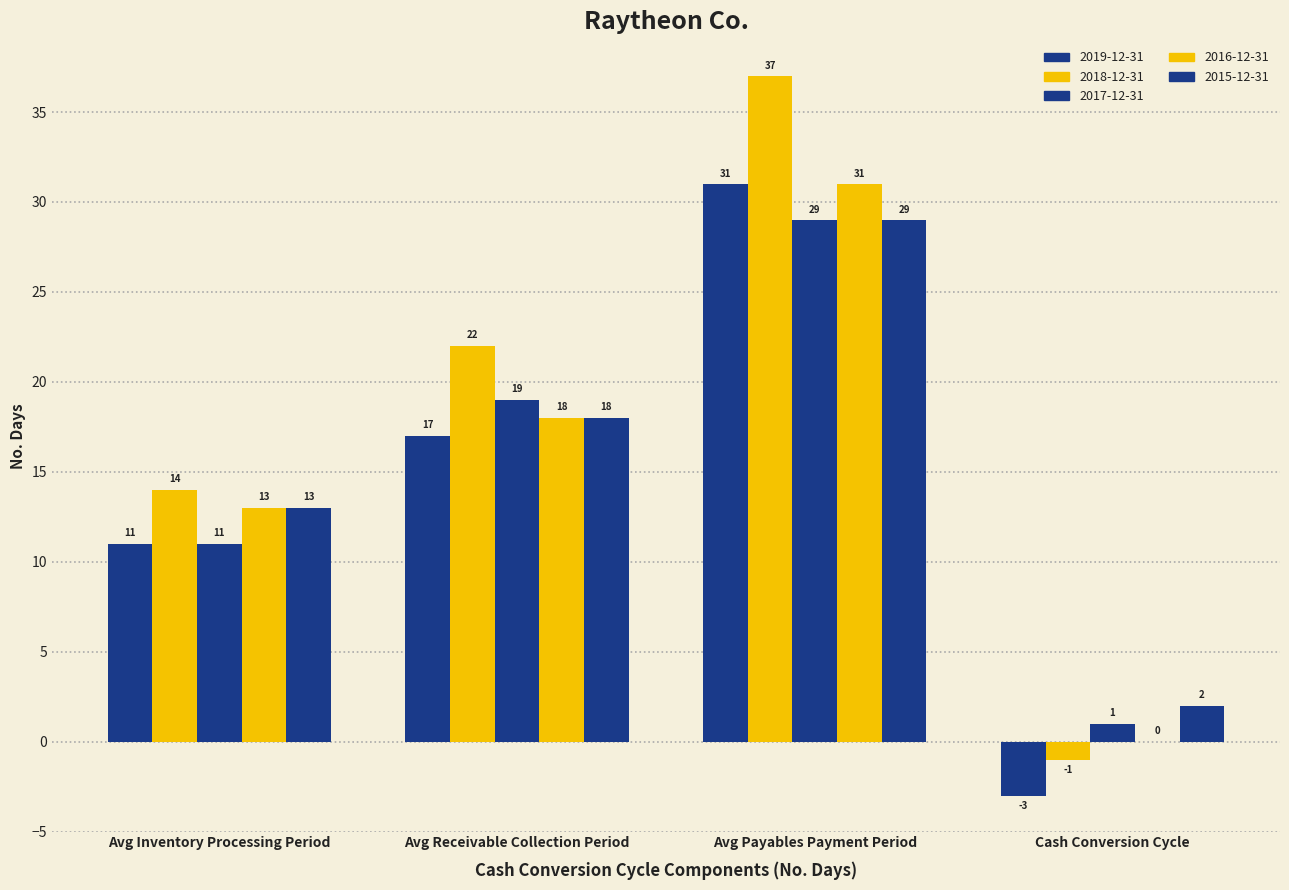

How many distinct data groups are displayed?

5